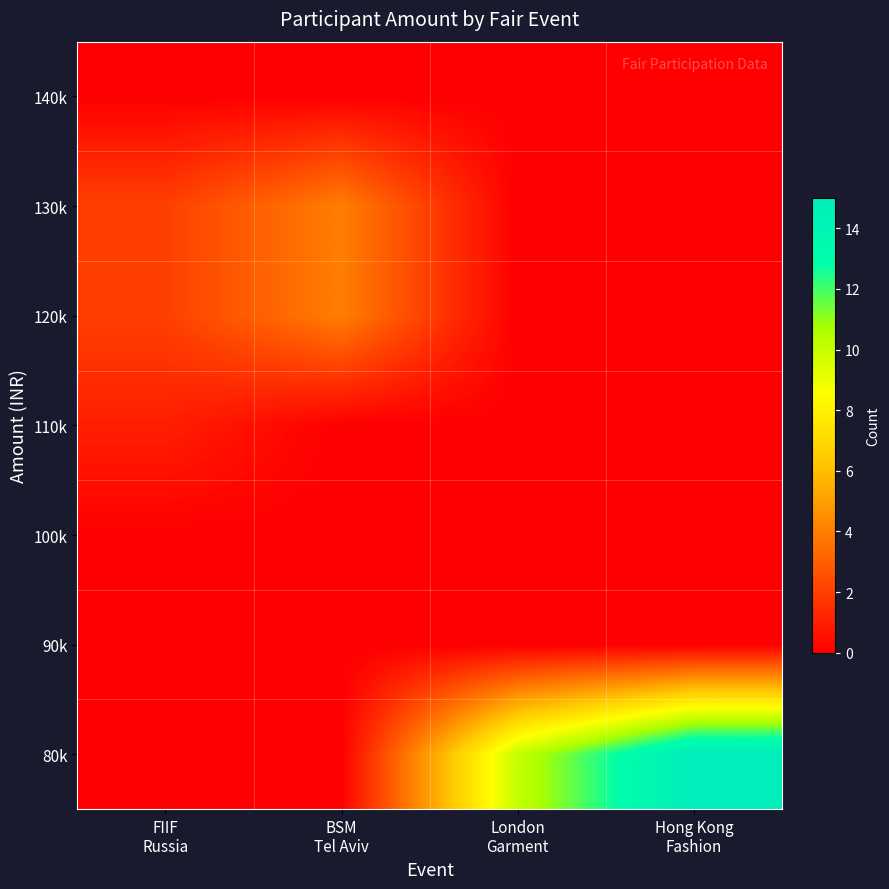

Reading left to right, transcribe all the data shown in this chart.

80k: FIIF
Russia=0	BSM
Tel Aviv=0	London
Garment=10	Hong Kong
Fashion=15
90k: FIIF
Russia=0	BSM
Tel Aviv=0	London
Garment=0	Hong Kong
Fashion=0
100k: FIIF
Russia=0	BSM
Tel Aviv=0	London
Garment=0	Hong Kong
Fashion=0
110k: FIIF
Russia=1	BSM
Tel Aviv=0	London
Garment=0	Hong Kong
Fashion=0
120k: FIIF
Russia=2	BSM
Tel Aviv=4	London
Garment=0	Hong Kong
Fashion=0
130k: FIIF
Russia=2	BSM
Tel Aviv=4	London
Garment=0	Hong Kong
Fashion=0
140k: FIIF
Russia=0	BSM
Tel Aviv=0	London
Garment=0	Hong Kong
Fashion=0